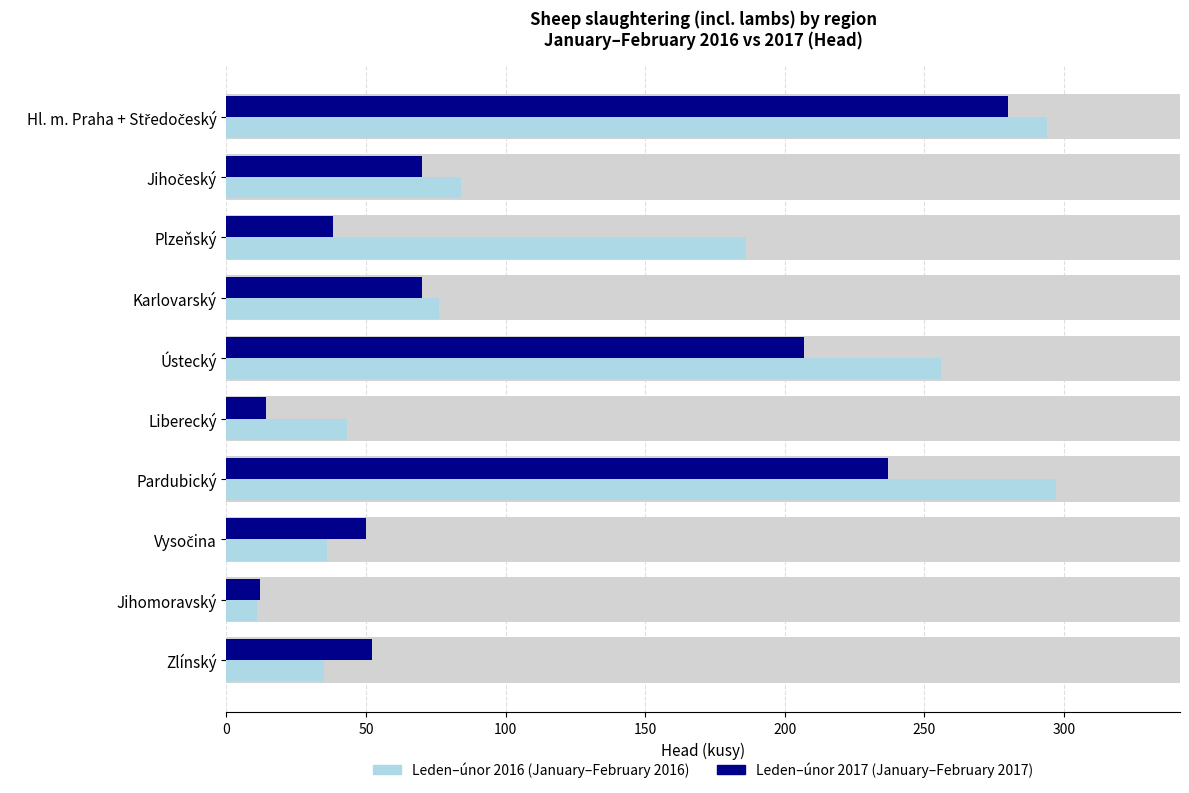

What is the average value of the 2017 series?

103